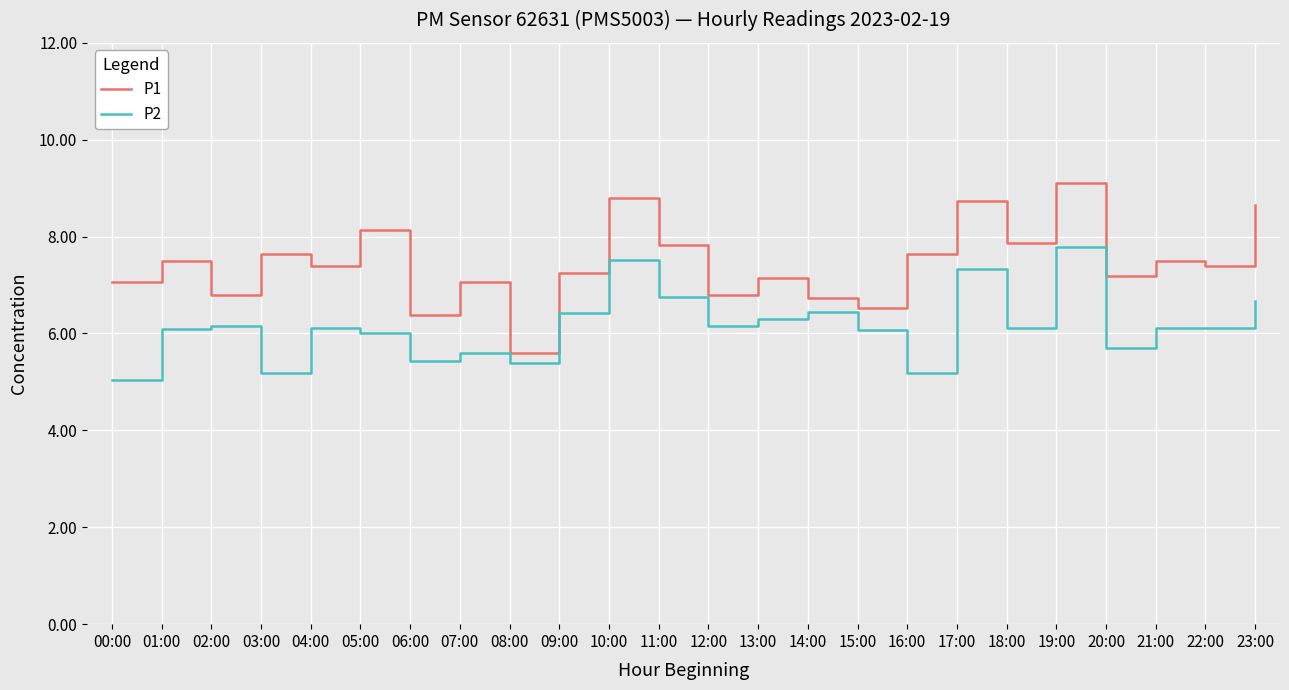

What is the smallest value displayed?

5.0